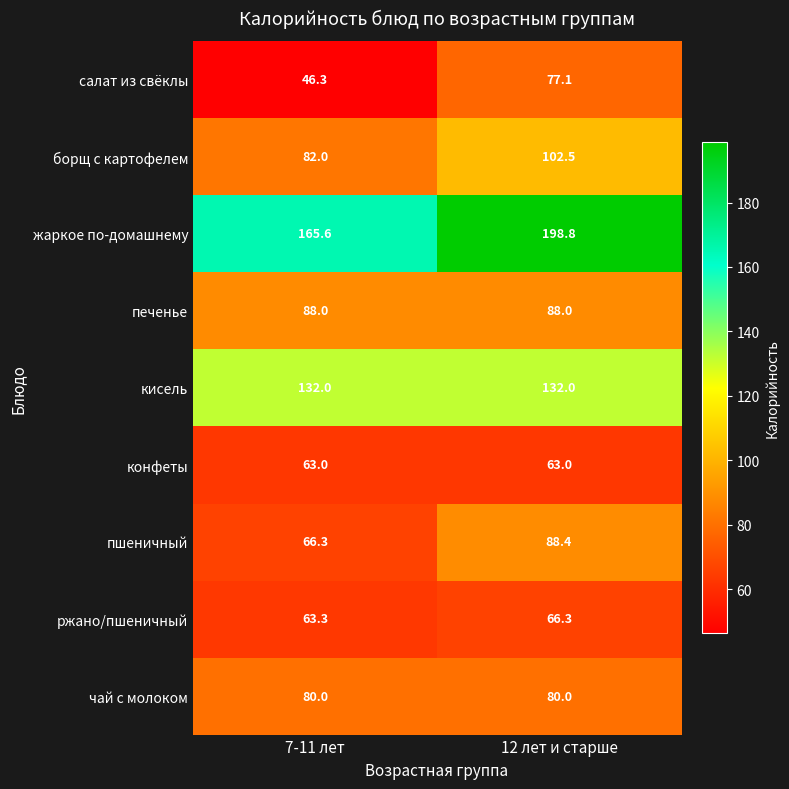

True or false: конфеты has a value of 63.0 at 12 лет и старше.

True